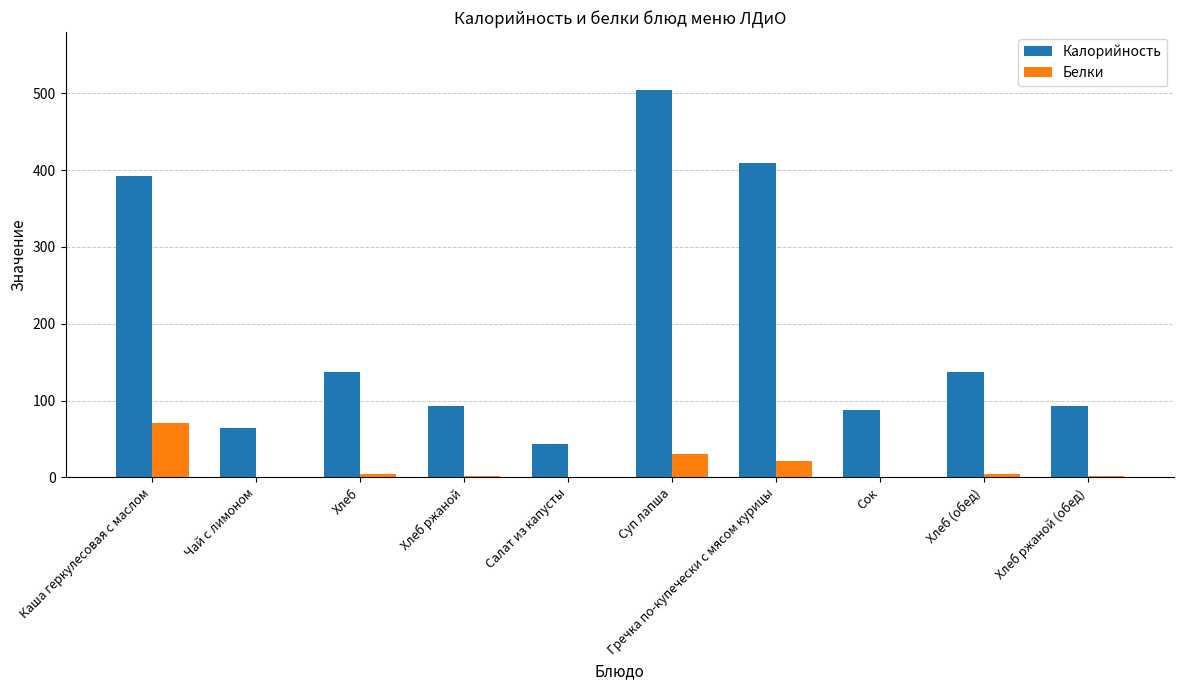

How many groups of bars are there?

10